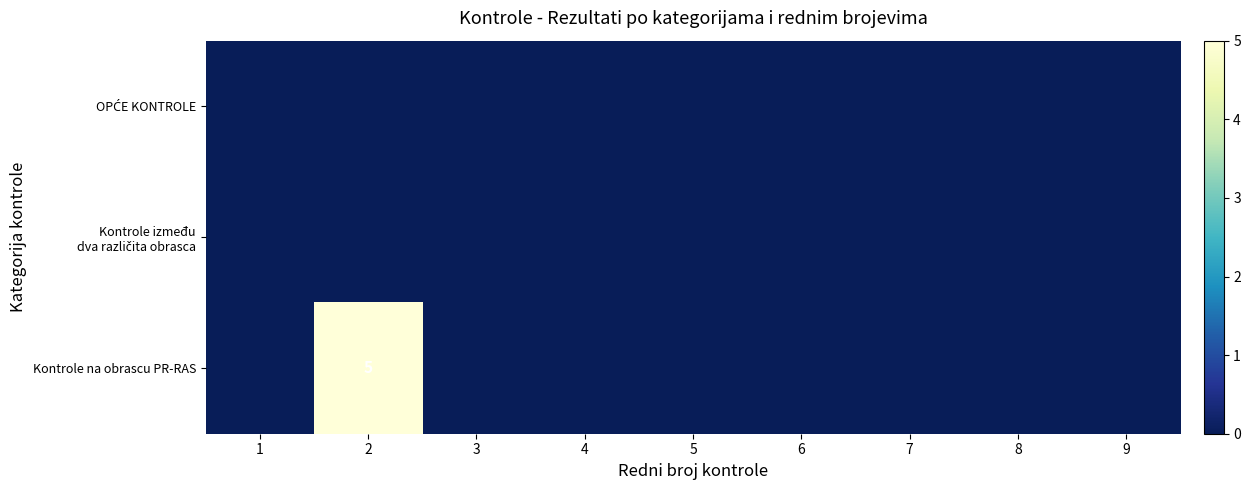

Rank the categories by Kontrole na obrascu PR-RAS value from lowest to highest.

1, 3, 4, 5, 6, 7, 8, 9, 2